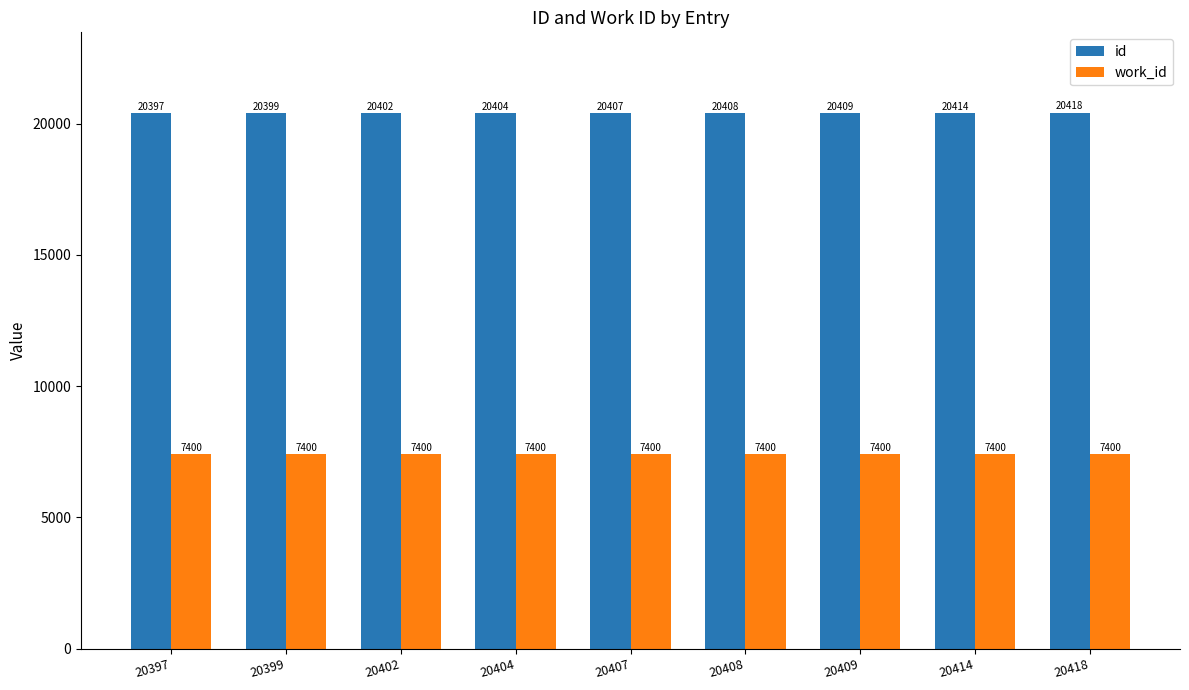

What is the approximate value of work_id at 20409?

7400